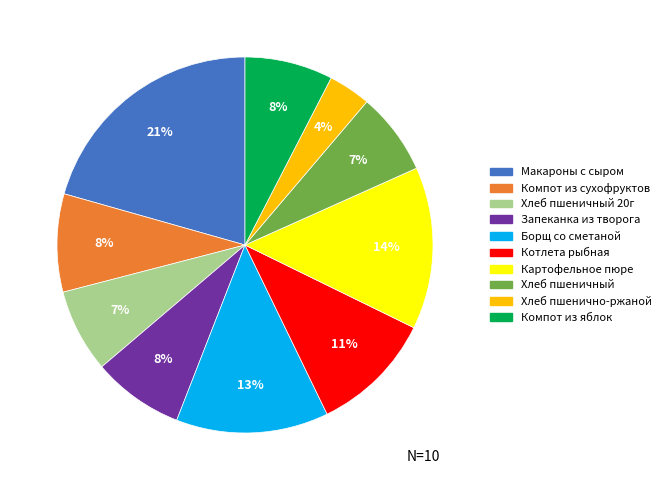

Does any single category account for the majority?

No